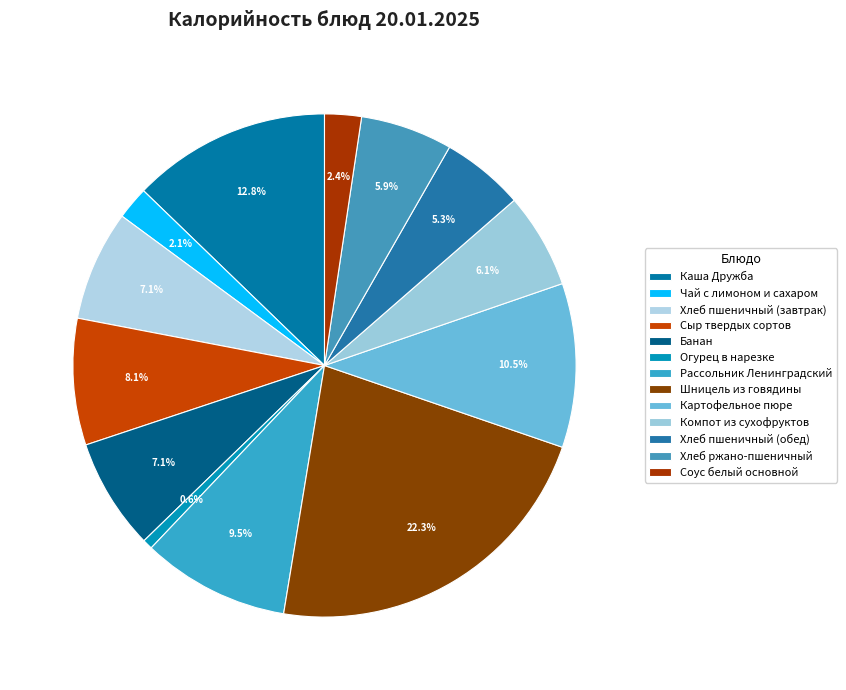

What is the ratio of the value at Хлеб ржано-пшеничный to the value at Рассольник Ленинградский?

0.6